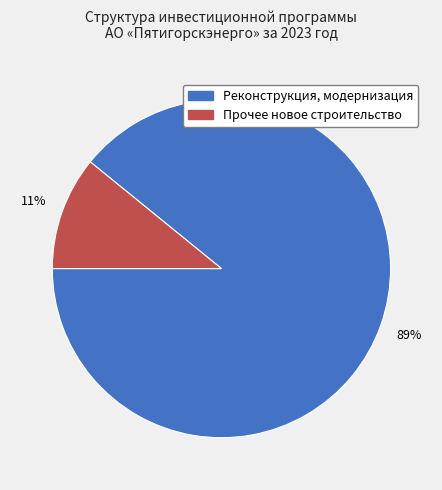

Is there a majority slice in this chart?

Yes